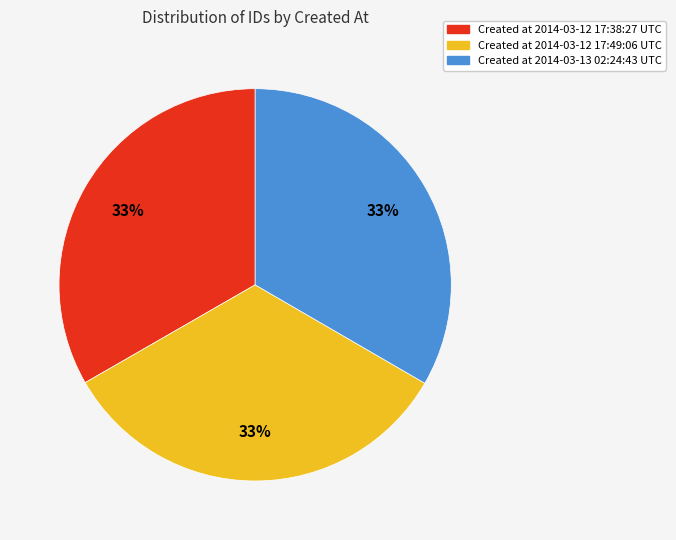

Is there any slice that represents more than half of the pie?

No